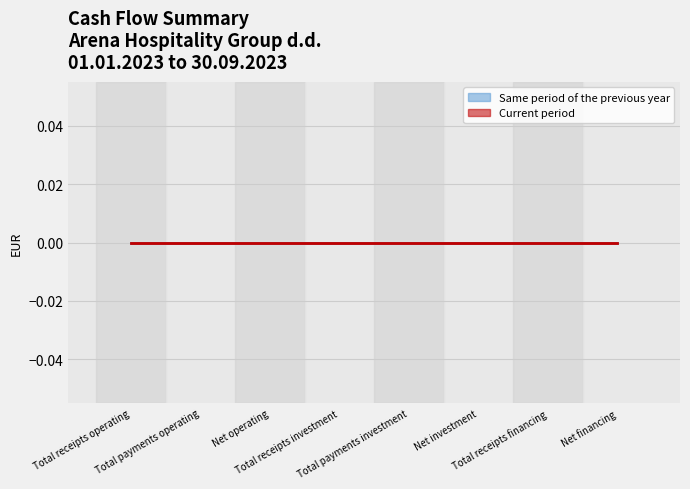

List the labels in order of Current period value, largest first.

Net financing, Total receipts financing, Net investment, Total payments investment, Total receipts investment, Net operating, Total payments operating, Total receipts operating